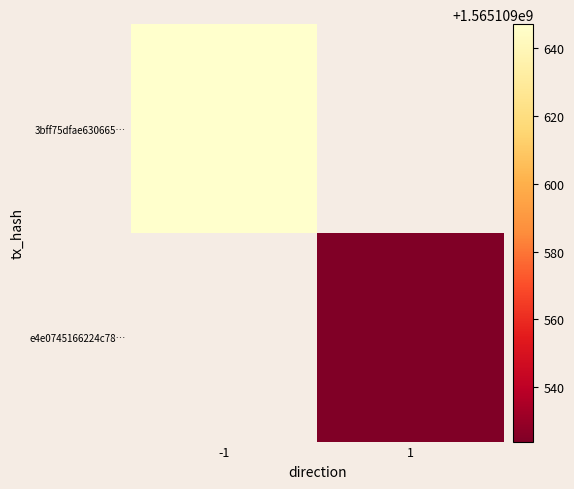

Reading left to right, what are all the values shown in this chart?

3bff75dfae6306657c4484c39926b99dda78899: -1	1565109647
e4e0745166224c784b921e901c46f5d4edd2d83: 1	1565109524